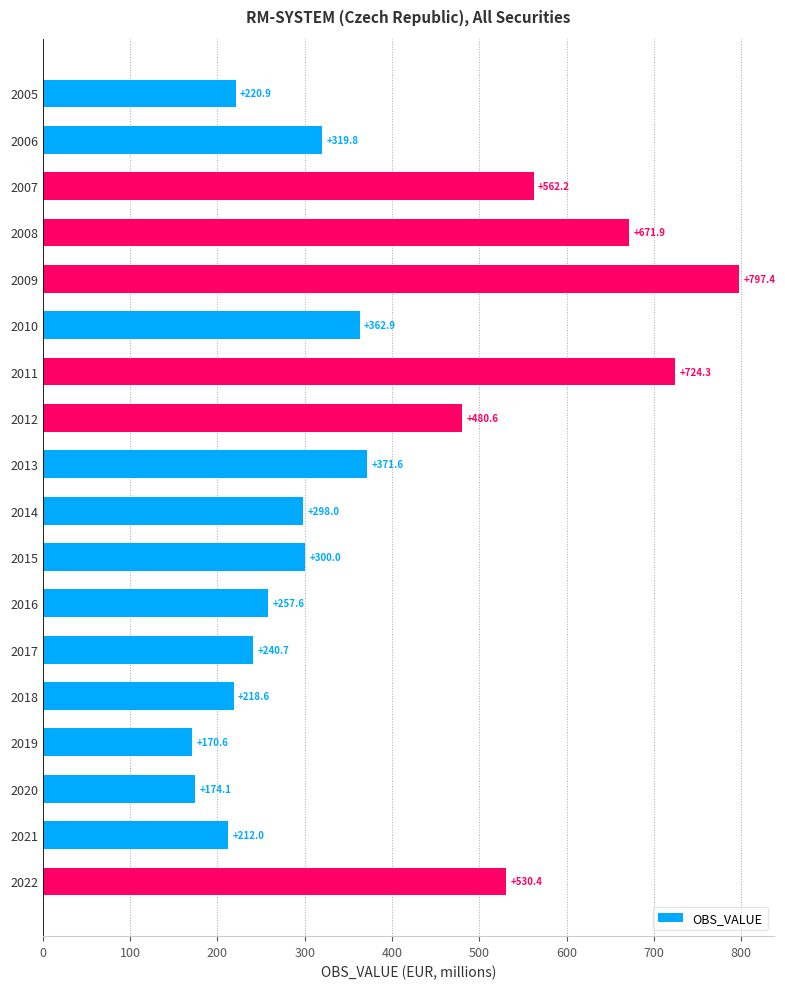

Reading top to bottom, what are all the values shown in this chart?

220.9	319.8	562.2	671.9	797.4	362.9	724.3	480.6	371.6	298.0	300.0	257.6	240.7	218.6	170.6	174.1	212.0	530.4